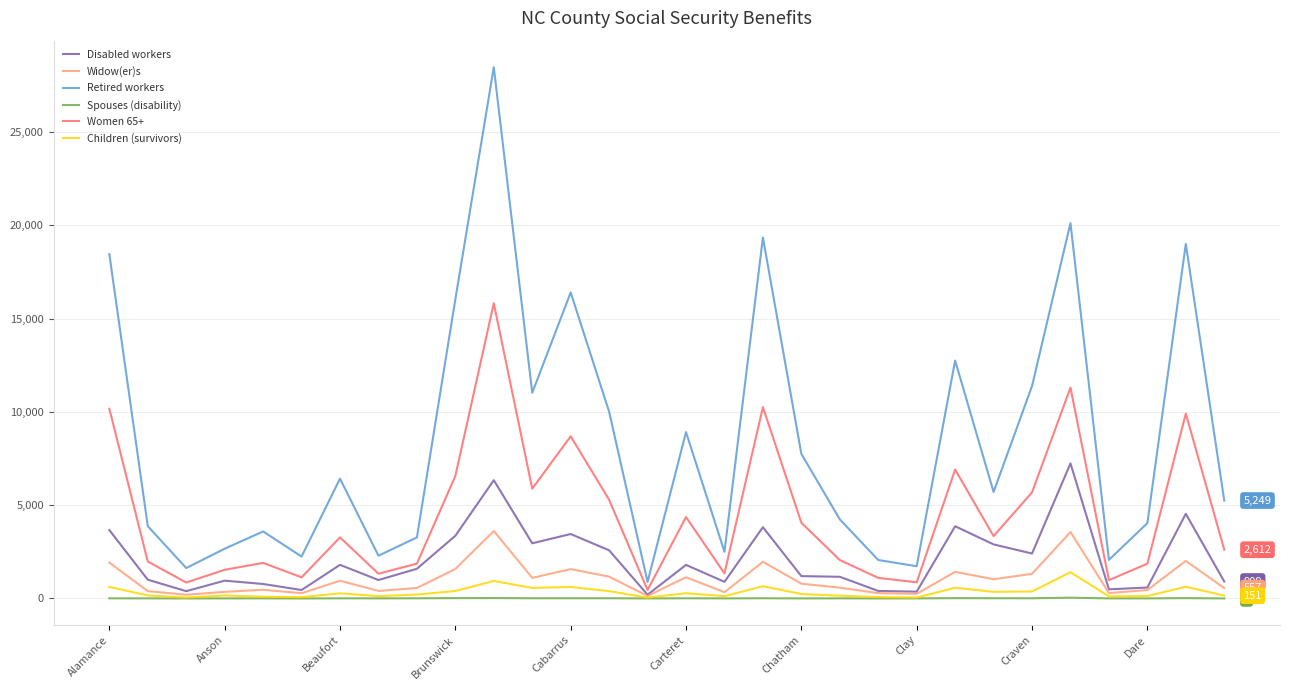

What is the greatest value displayed?

28474